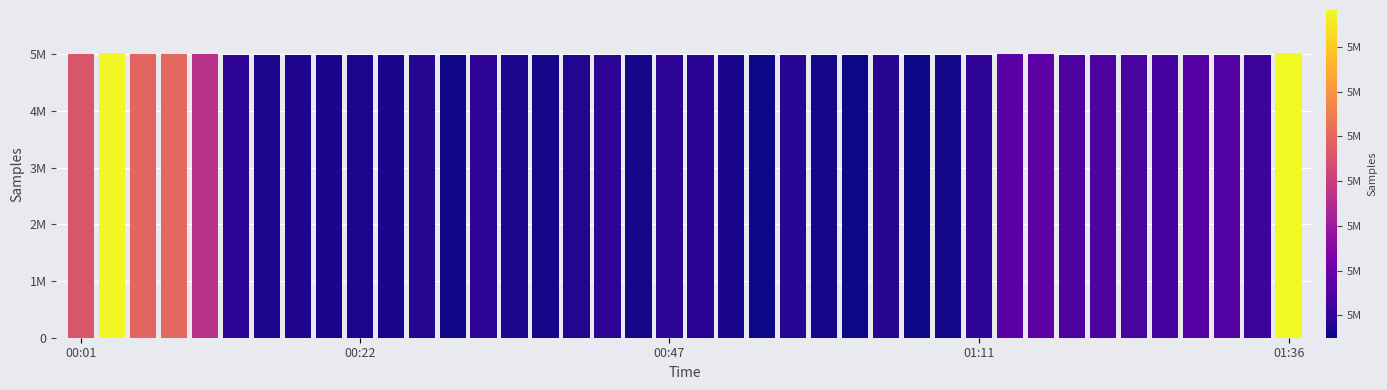

Does the chart contain any negative values?

No